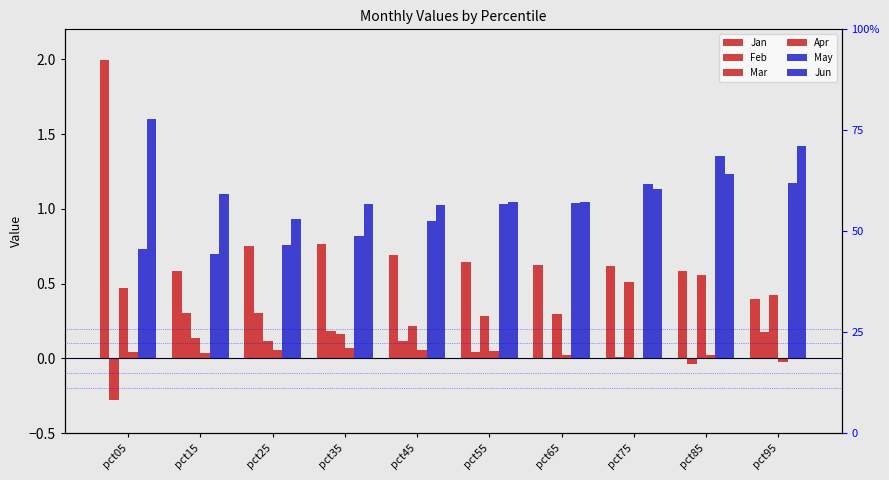

Where is Mar nearest to the value 0?

pct25